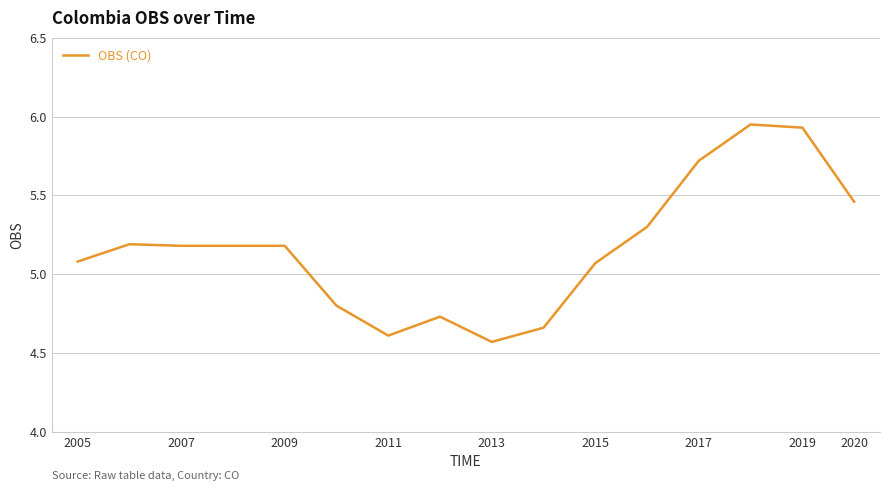

What is the difference between the maximum and minimum values?

1.4